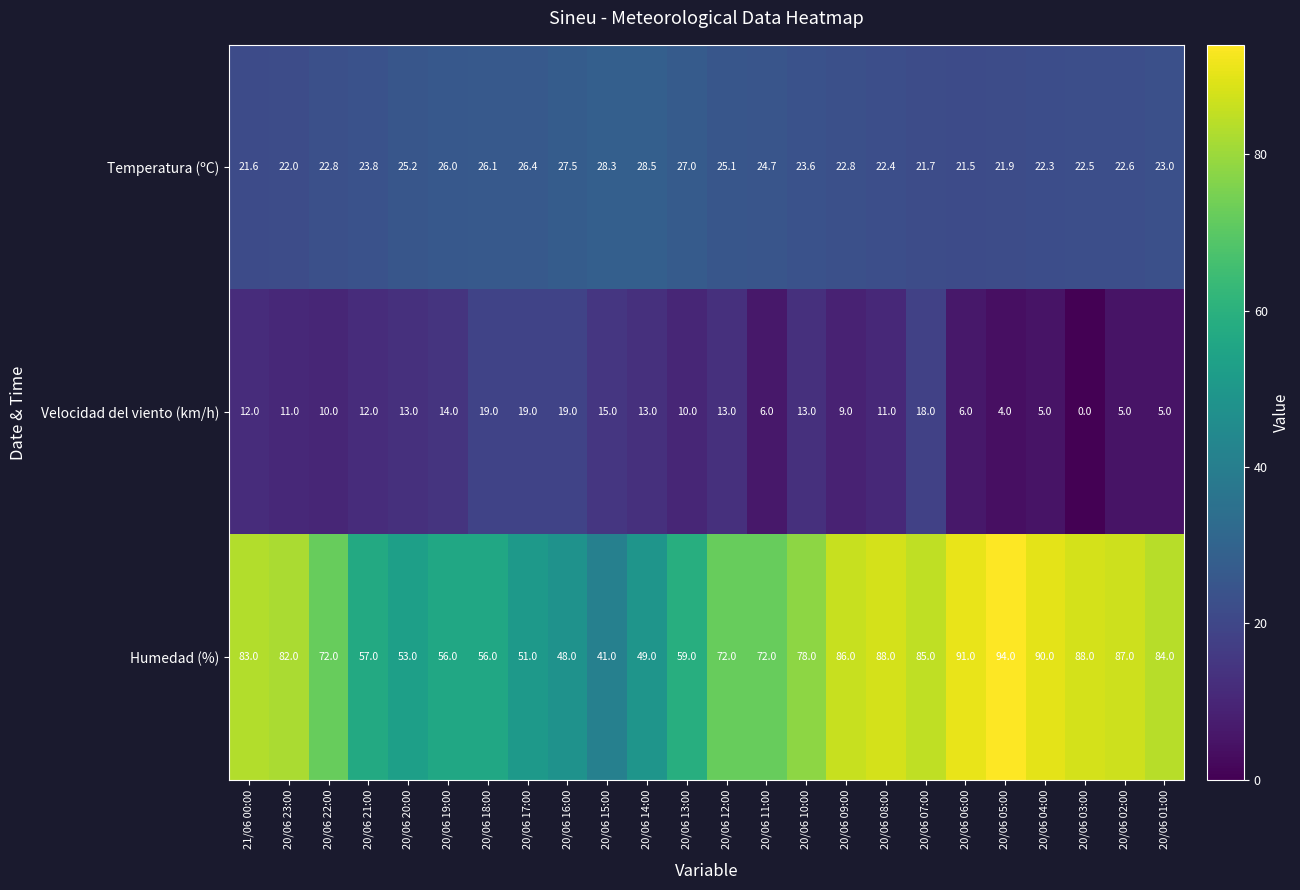

What is the sum of the Humedad (%) values at 20/06 10:00 and 20/06 04:00?

168.0